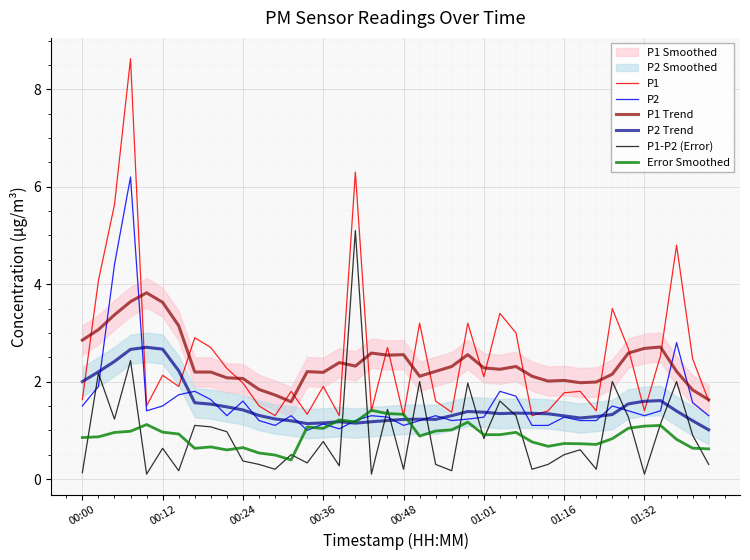

What is the maximum value for P1?

8.6